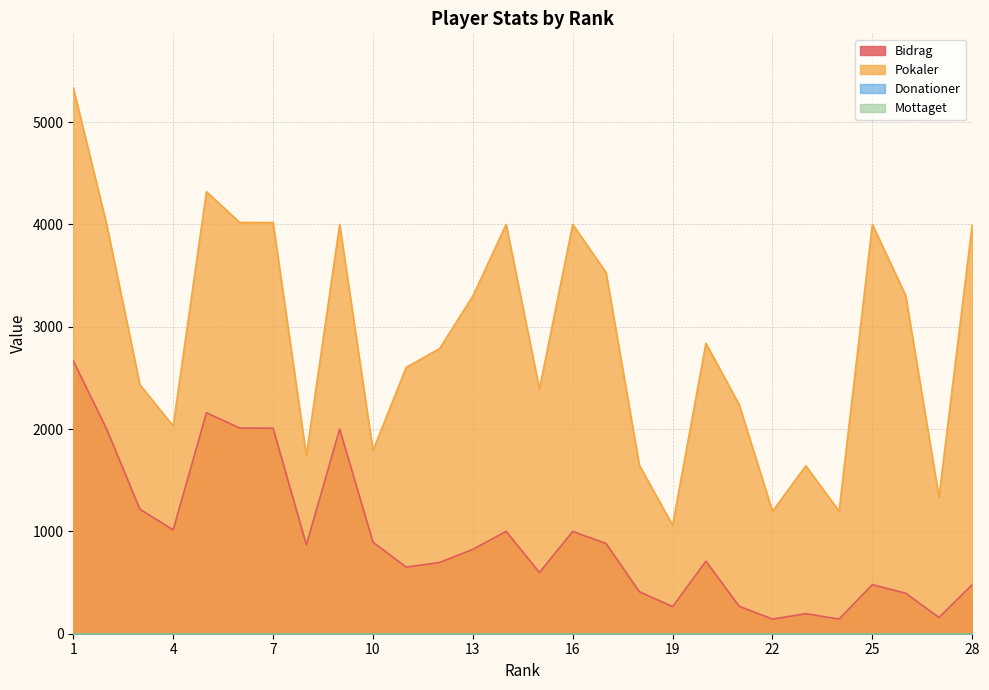

How many data points does each series have?

28